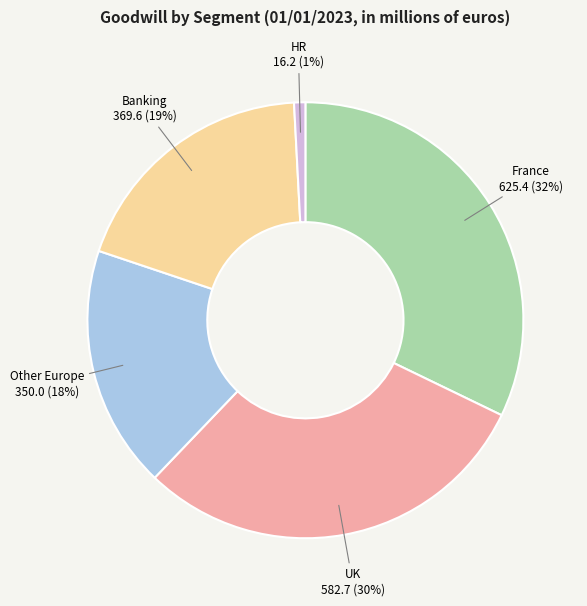

How many segments does this pie chart have?

5